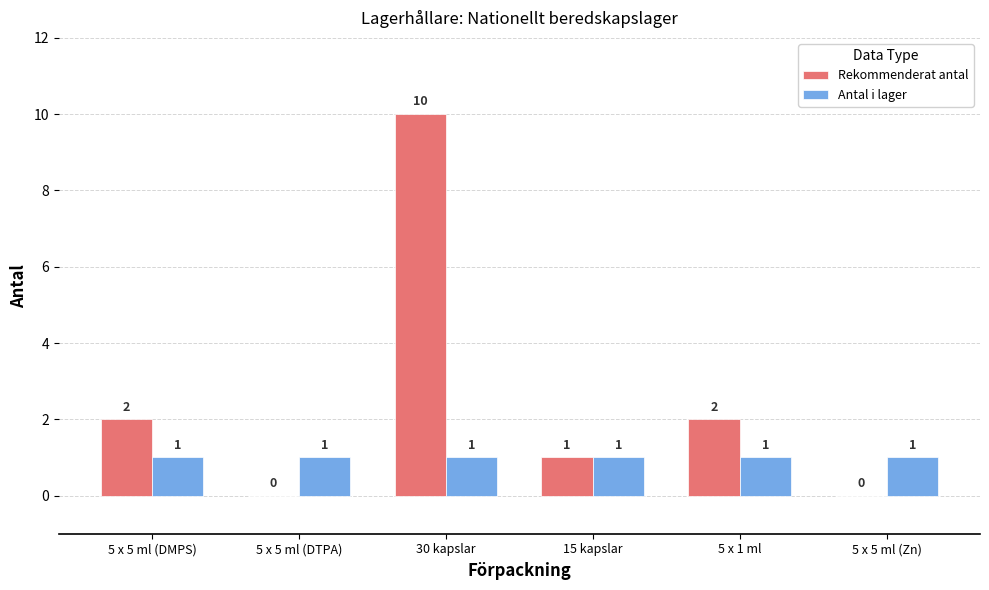

What is the sum of all Rekommenderat antal values?

15